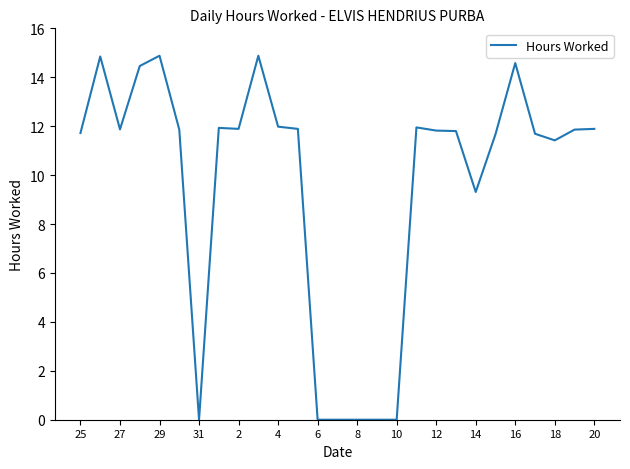

What is the difference between the maximum and minimum values?

14.9